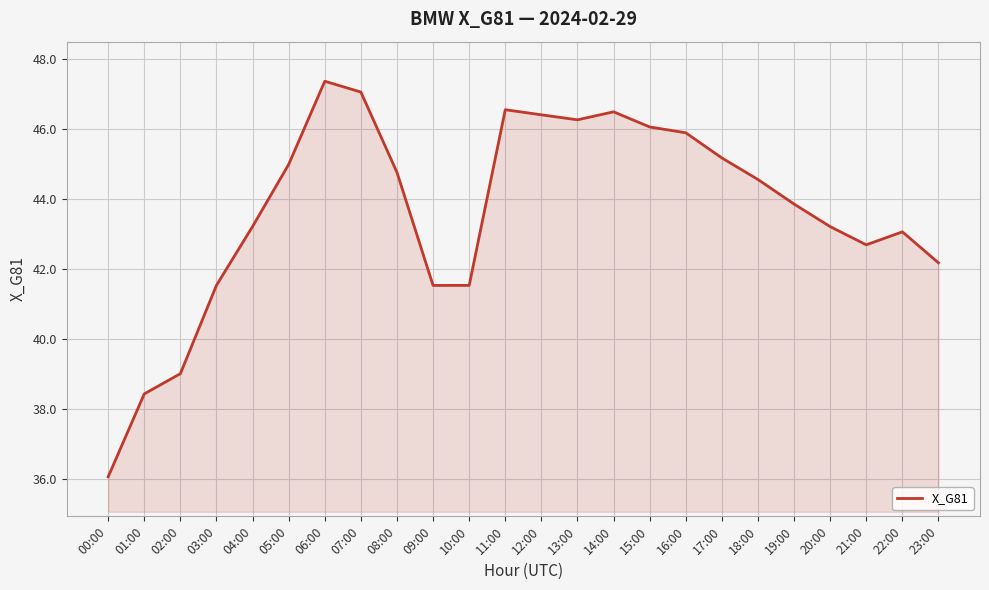

Where is the first local maximum?

06:00